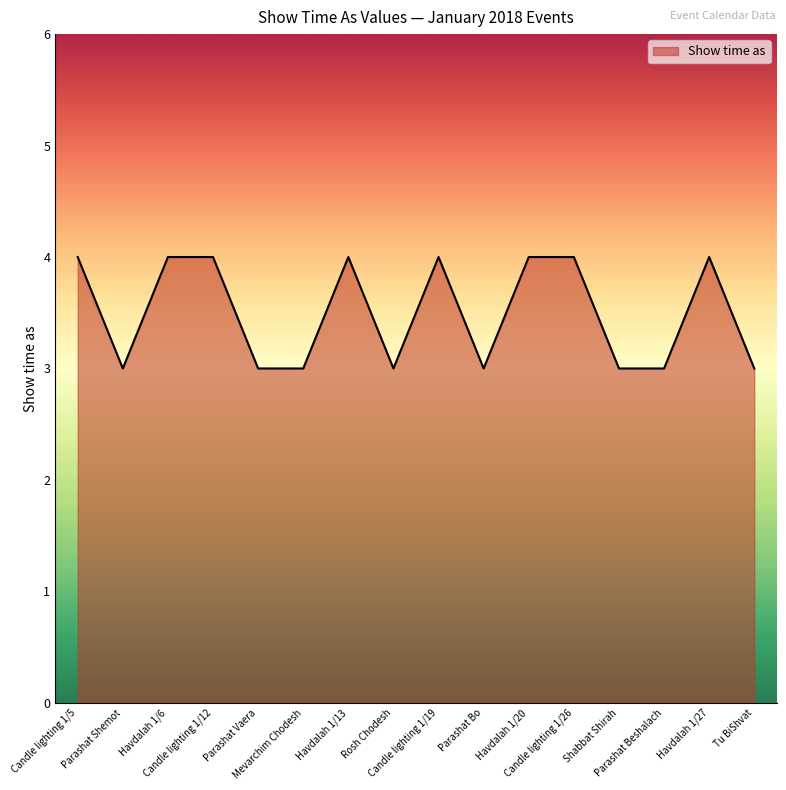

What is the sum of the values at Candle lighting 1/19 and Tu BiShvat?

7